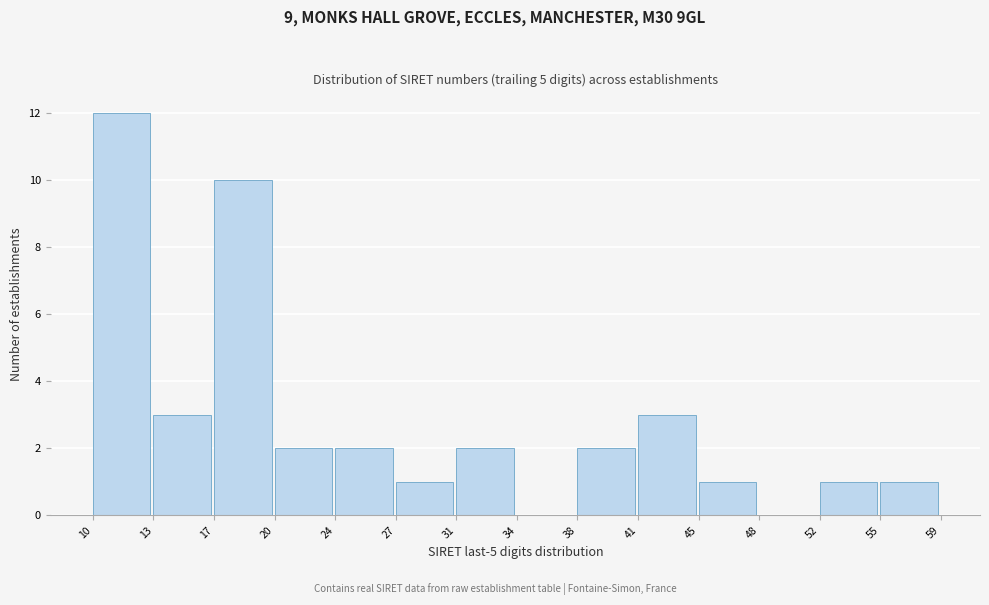

Which range on the x-axis has the tallest bar?

10 to 13